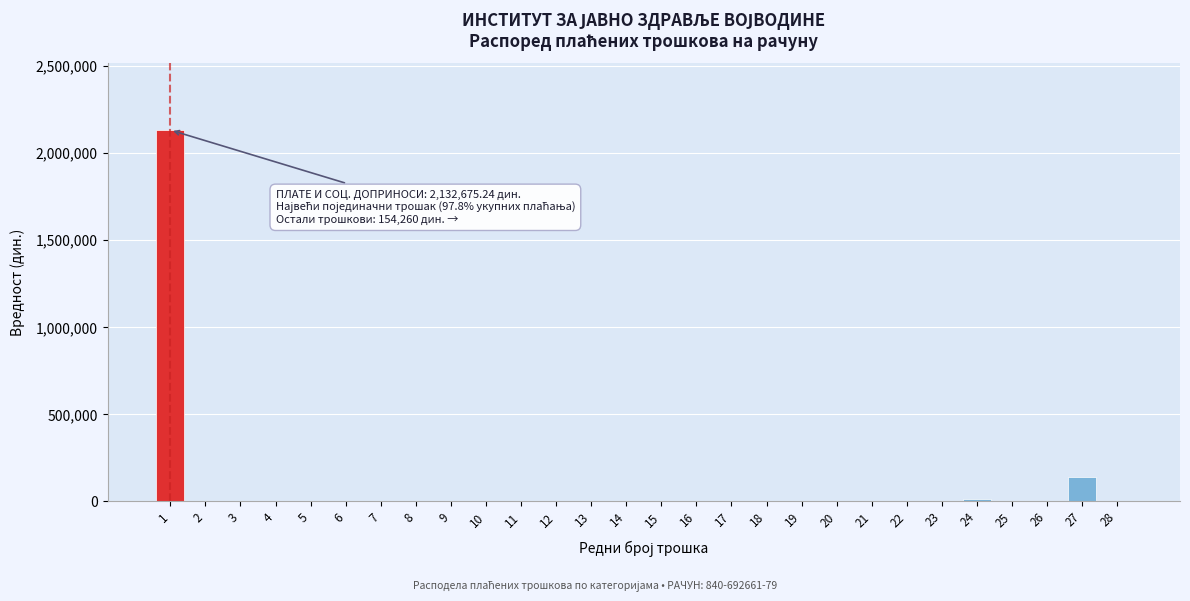

What is the sum of all values?

2289785.2